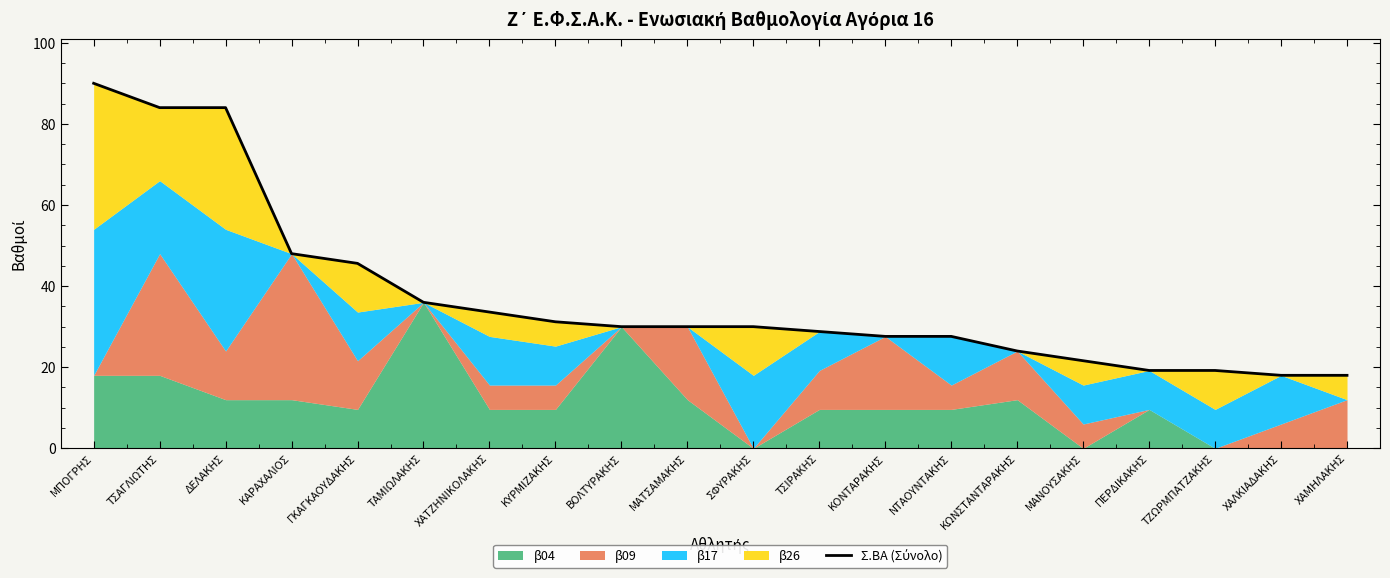

What position from the left is ΚΑΡΑΧΑΛΙΟΣ?

4